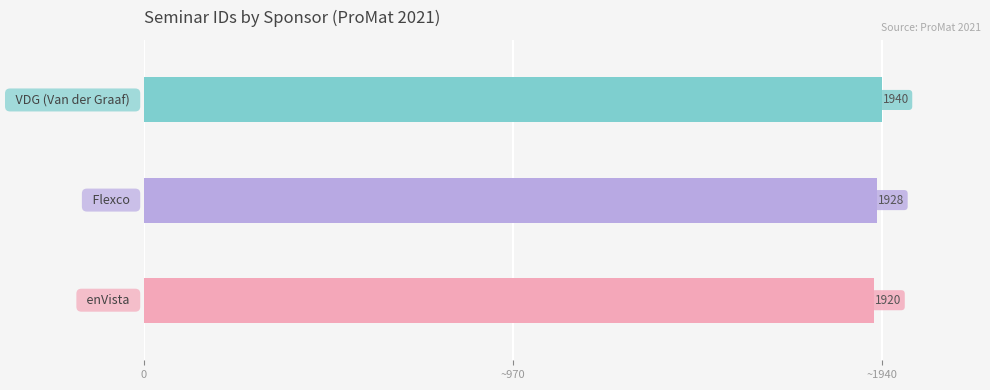

What is the average value?

1929